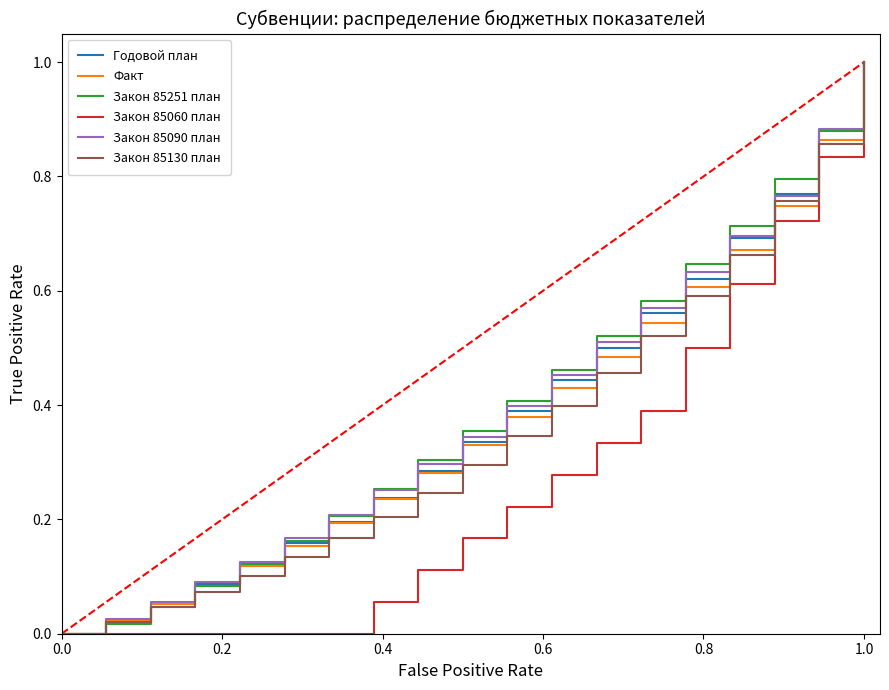

What is the maximum value shown in the chart?

1.0